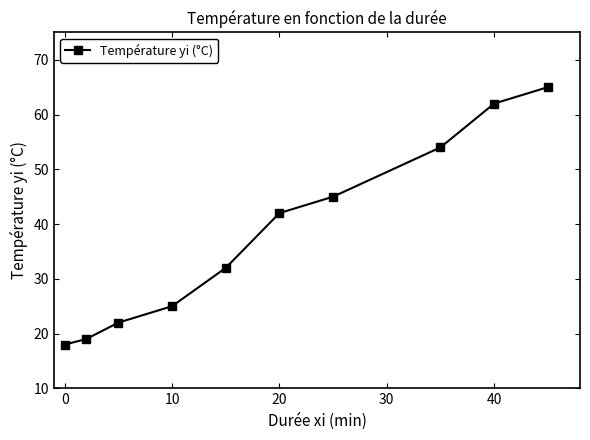

What is the smallest value displayed?

18